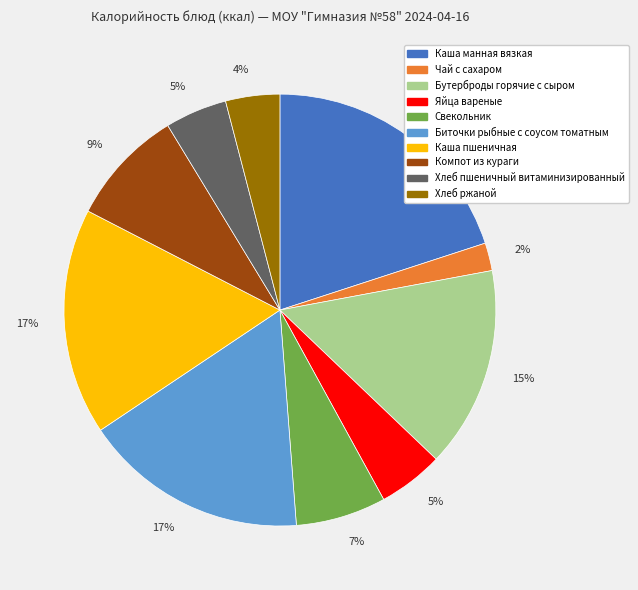

How many slices are in this pie chart?

10